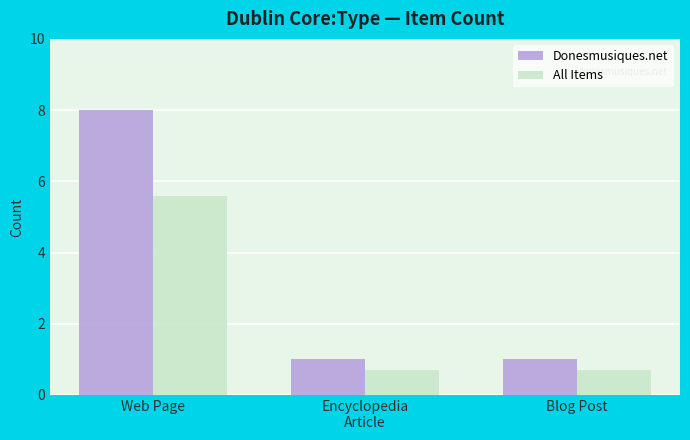

Which series has the widest spread of values?

Donesmusiques.net